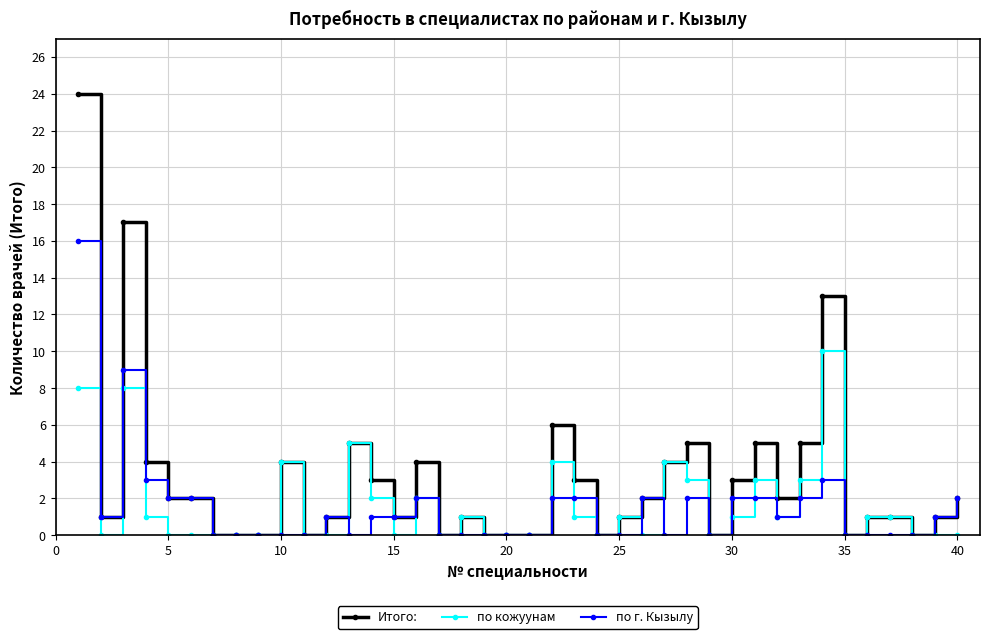

True or false: по кожуунам and по г. Кызылу intersect in this chart.

True